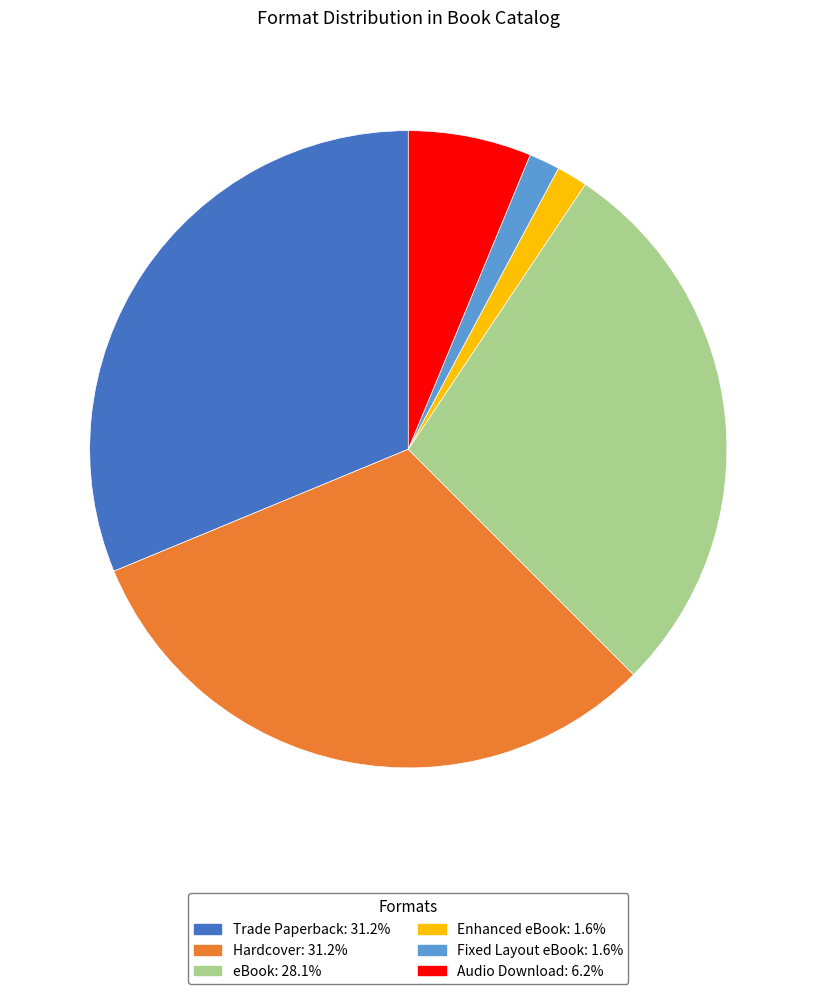

Combined, do Audio Download and Fixed Layout eBook account for over 50%?

No